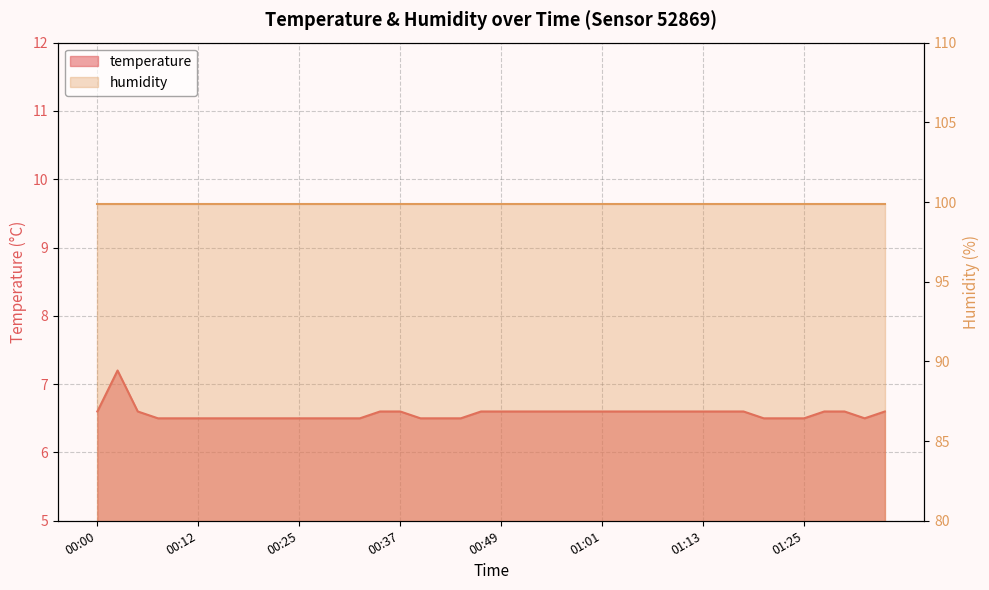

What is the difference between the maximum and minimum values?

0.7